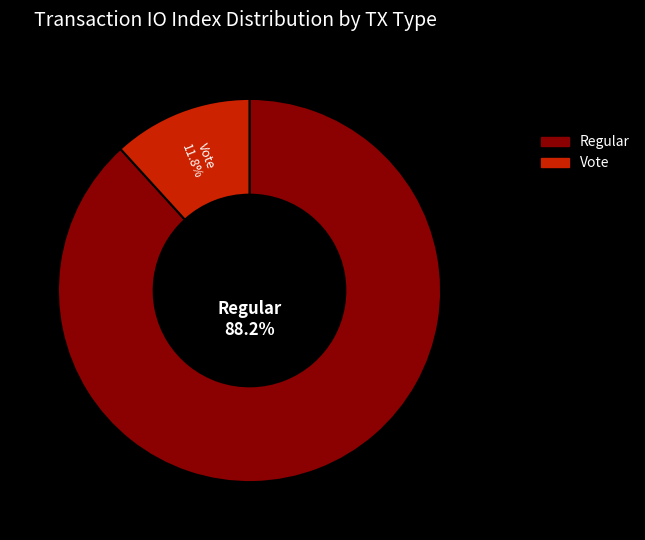

To the nearest percent, what is the average slice percentage?

50%